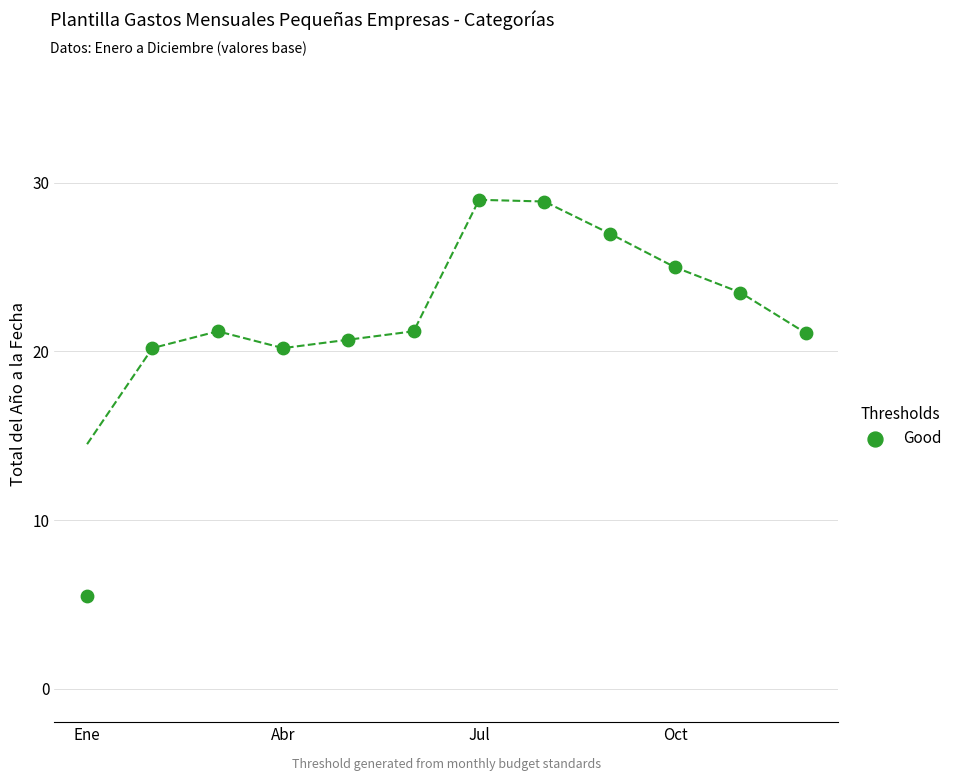

What is the range of Y values (max minus min)?

23.5